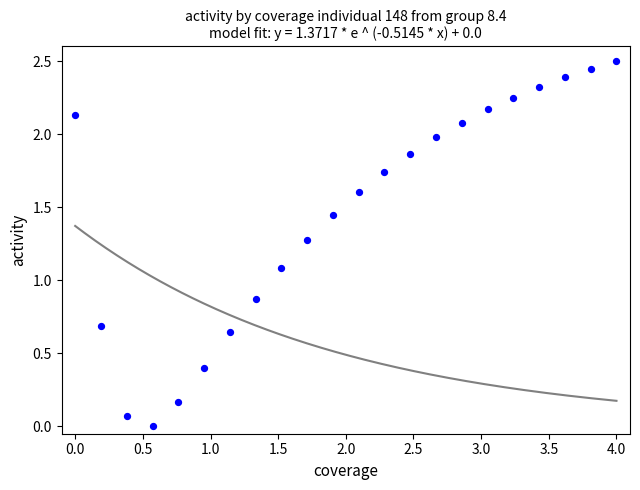

What is the range of X values (max minus min)?

4.0